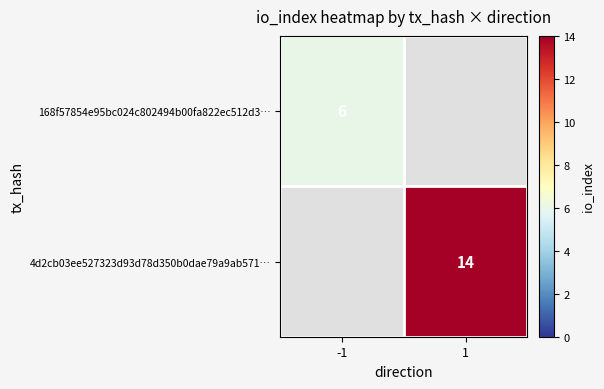

The value of 4d2cb03ee527323d93d78d350b0dae79a9ab571… at 1 is 20. True or false?

False